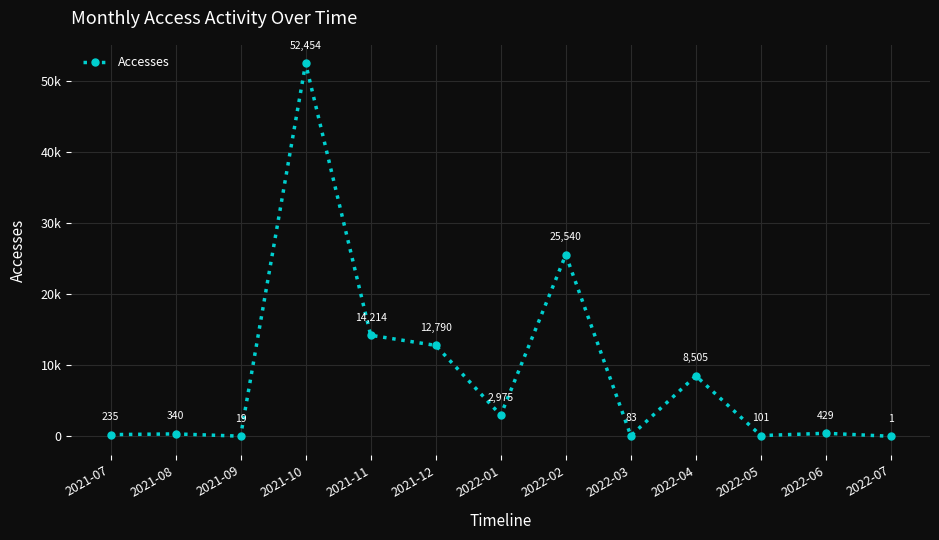

True or false: the data shows 12790 at 2021-12.

True